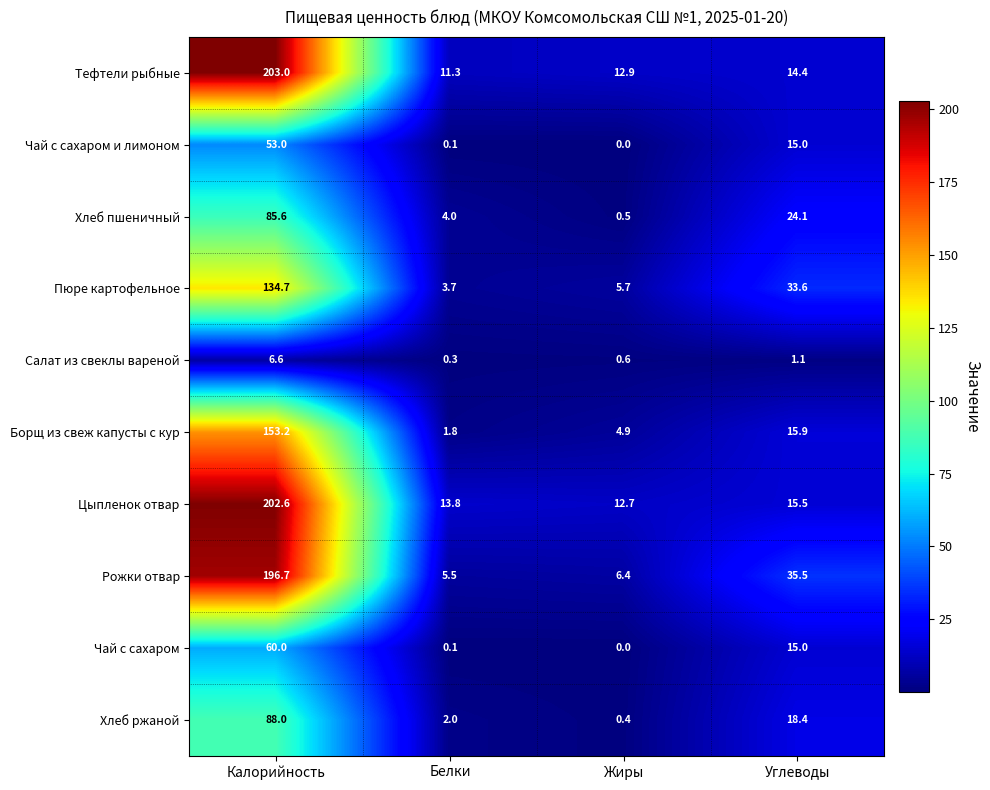

Where does the Тефтели рыбные series first go above 14?

Калорийность